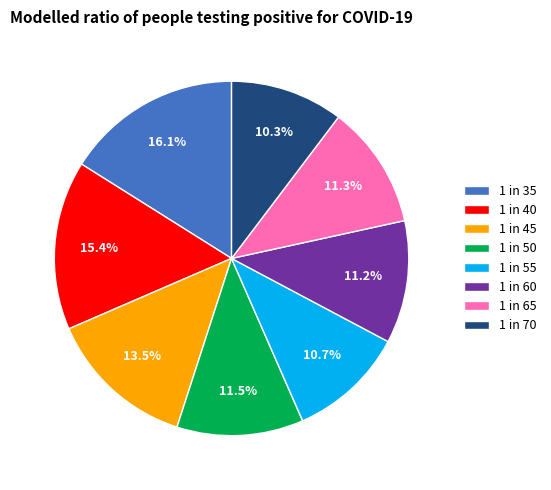

True or false: 1 in 65 accounts for 11% of the total.

True